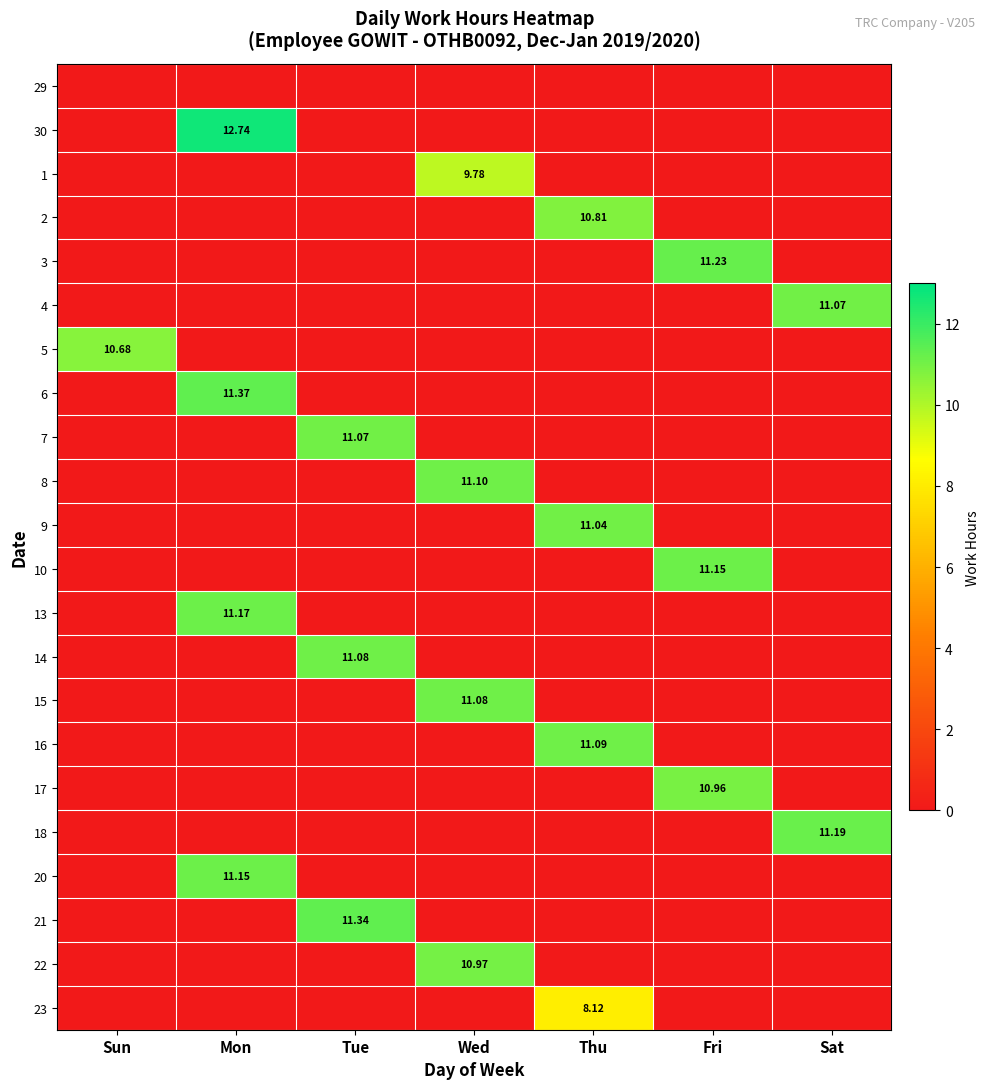

Count the number of data series in this chart.

22